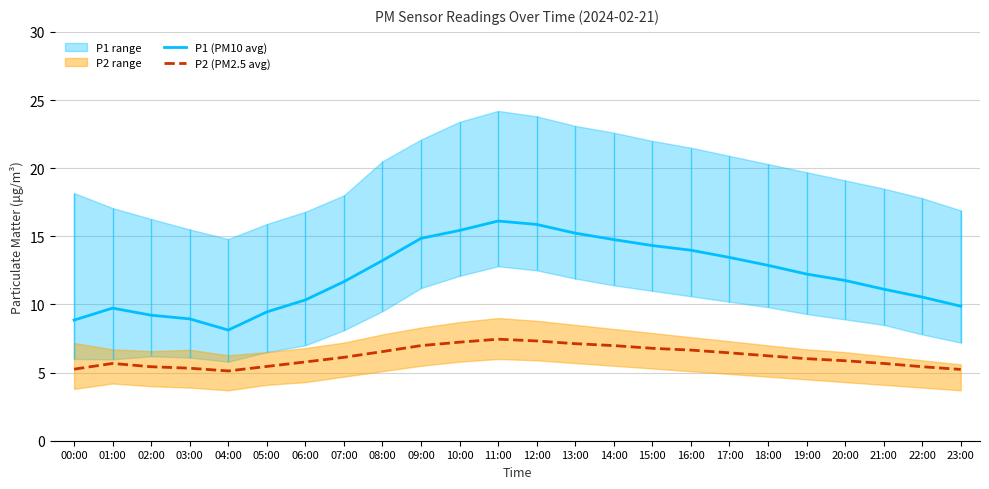

True or false: P1 (PM10 avg) and P2 (PM2.5 avg) intersect in this chart.

False